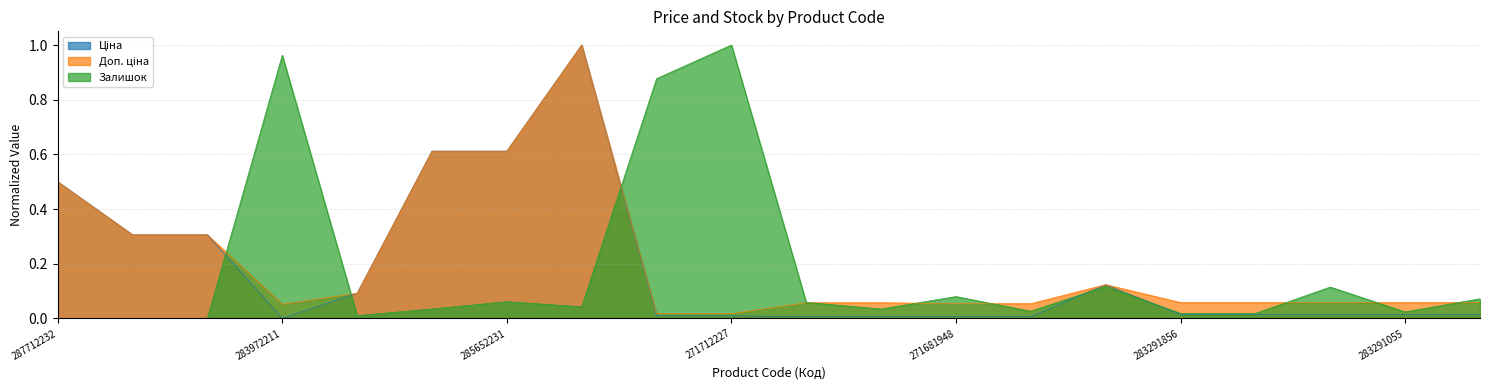

How many interior local valleys does the Доп. ціна series have?

1